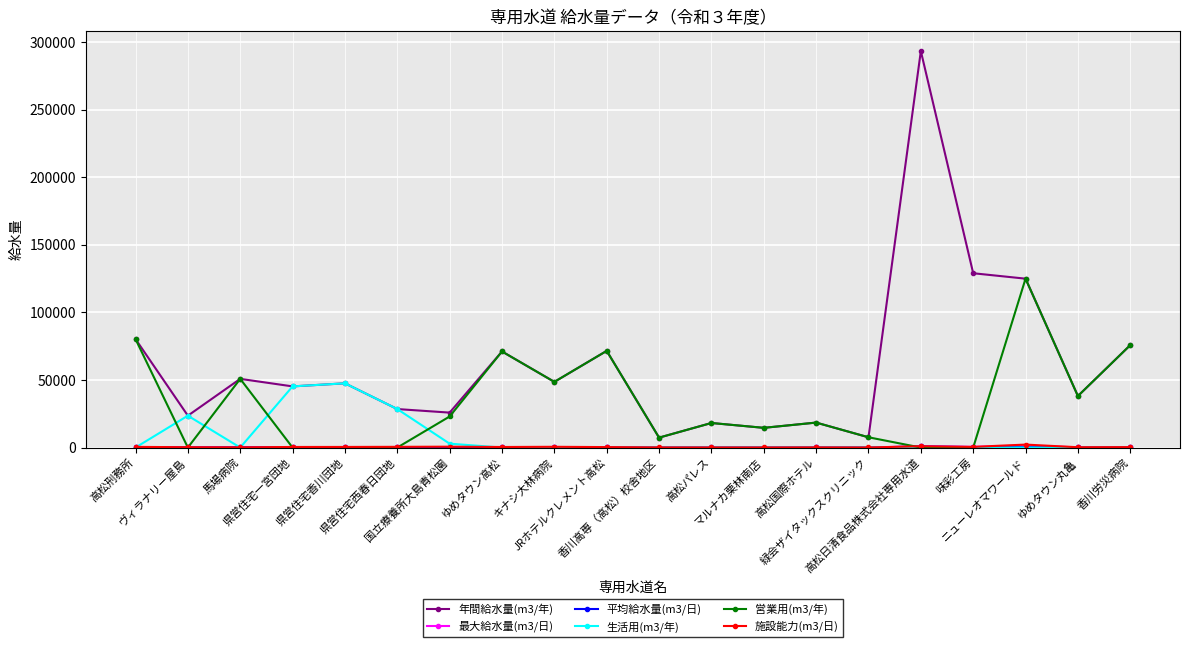

What is the greatest value displayed?

293473.0